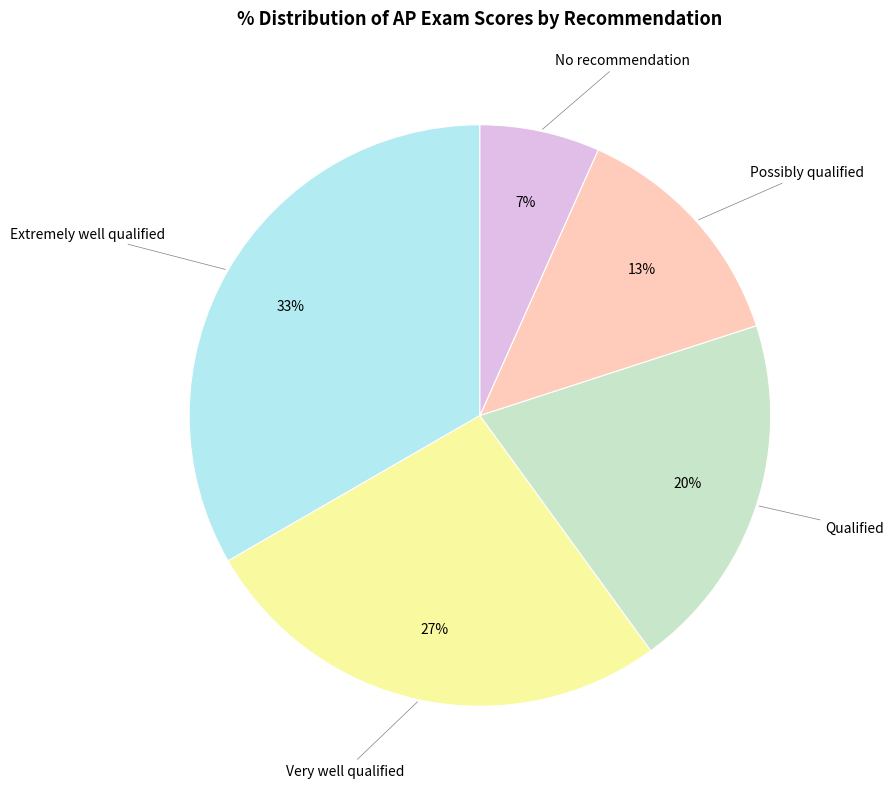

Is there a majority slice in this chart?

No